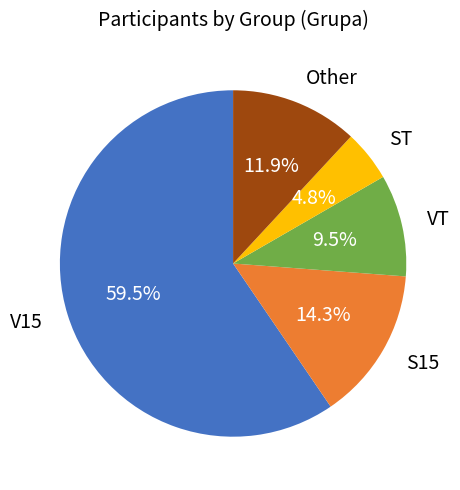

Is it true that VT is 15% of the pie?

False